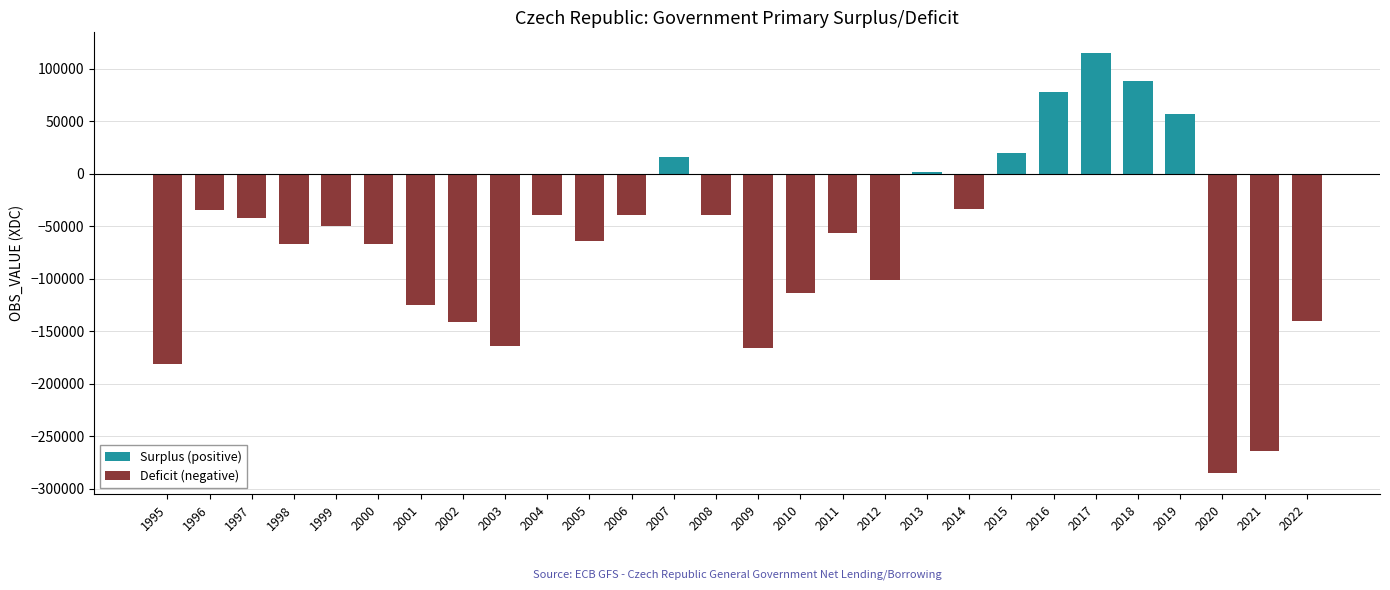

Between 2016 and 2015, which is larger?

2016